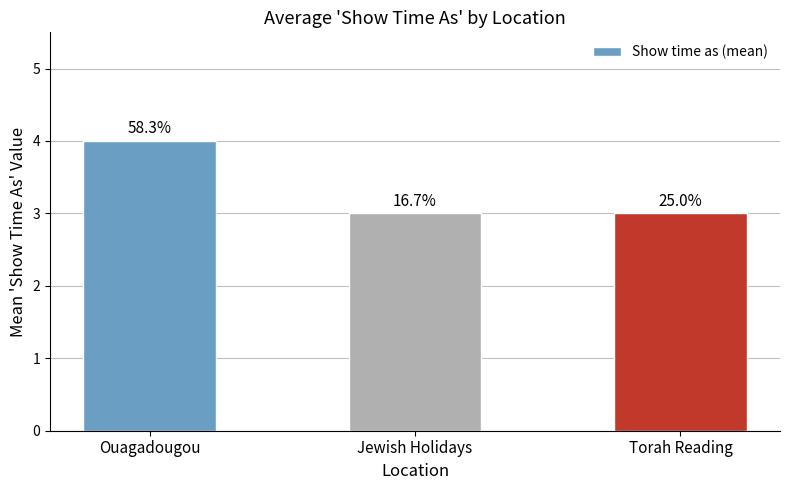

Are the bars grouped side by side (vs. stacked)?

No